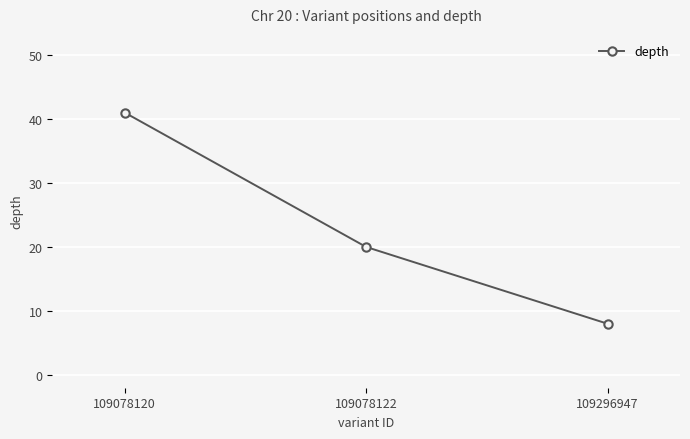

Reading left to right, transcribe all the data shown in this chart.

109078120=41	109078122=20	109296947=8